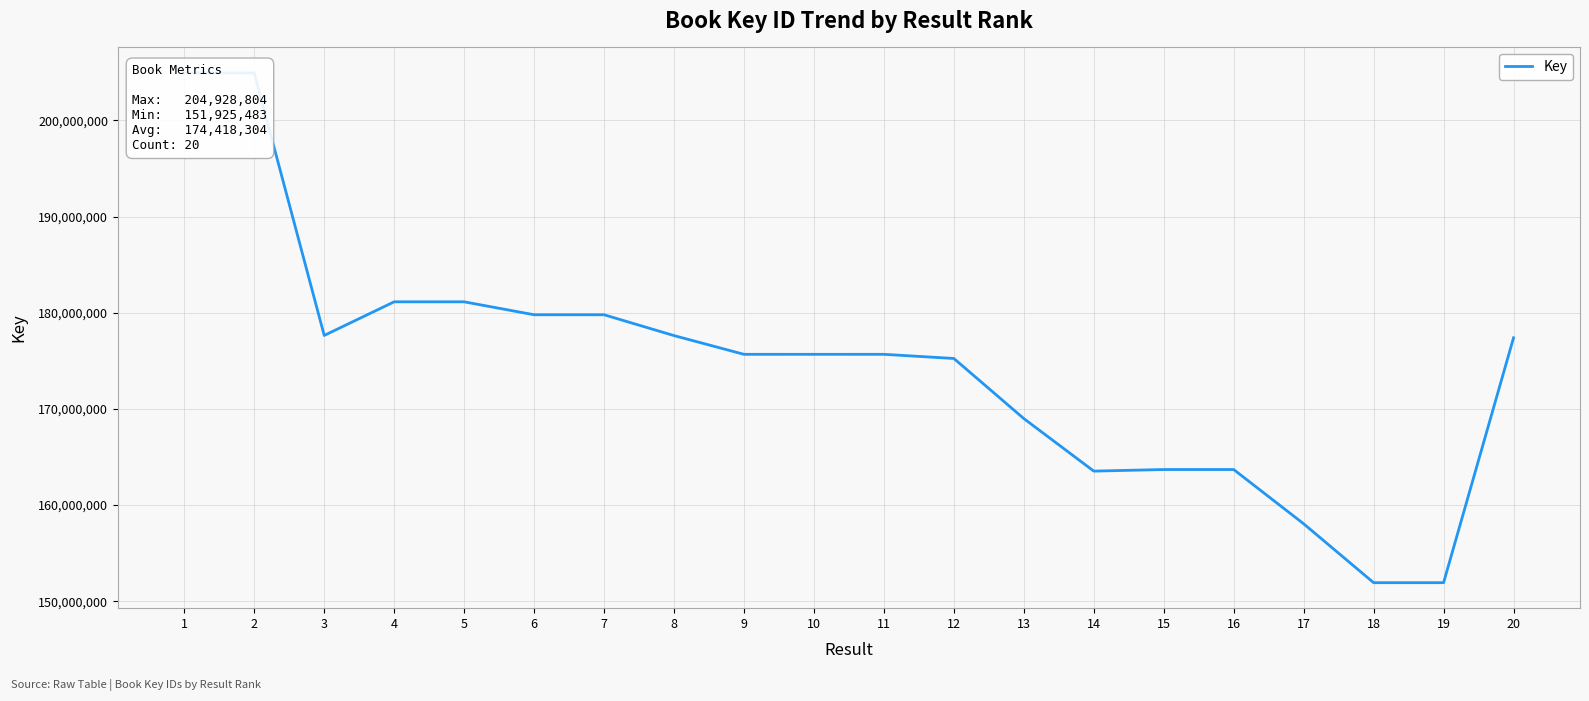

What is the value of the 3rd point from the left?

177633198